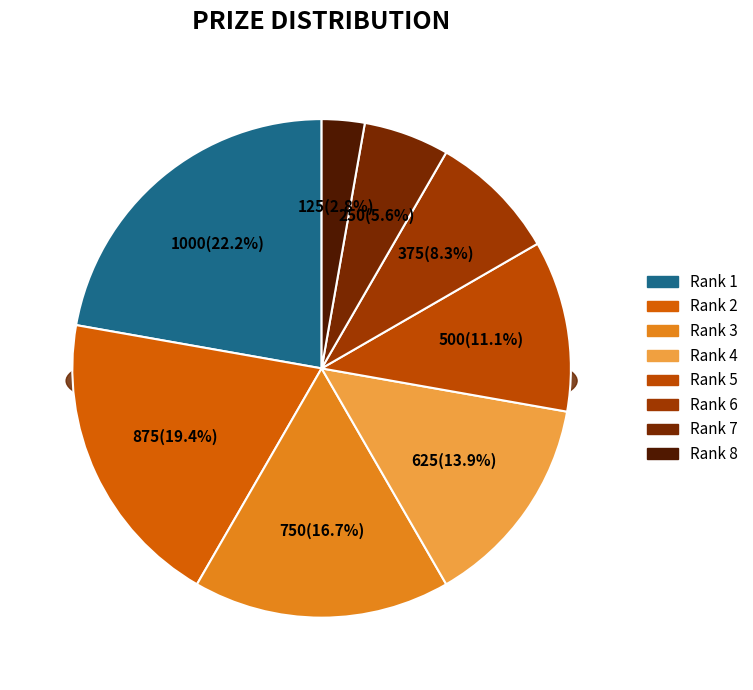

True or false: Rank 6 accounts for 8% of the total.

True